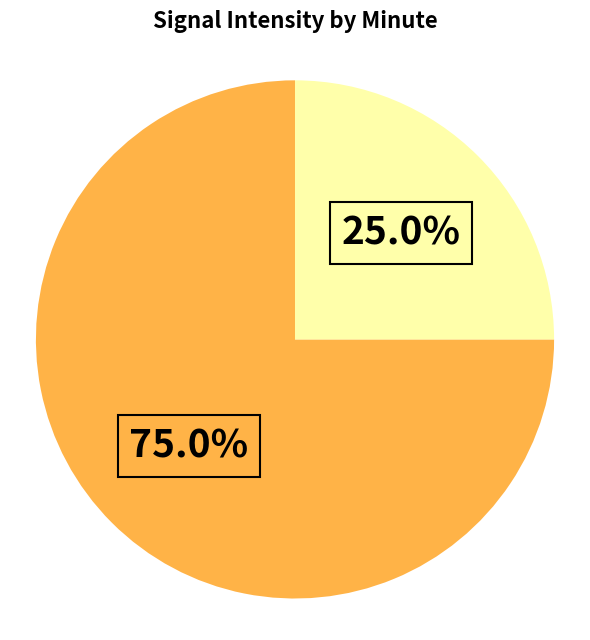

Is there any slice that represents more than half of the pie?

Yes